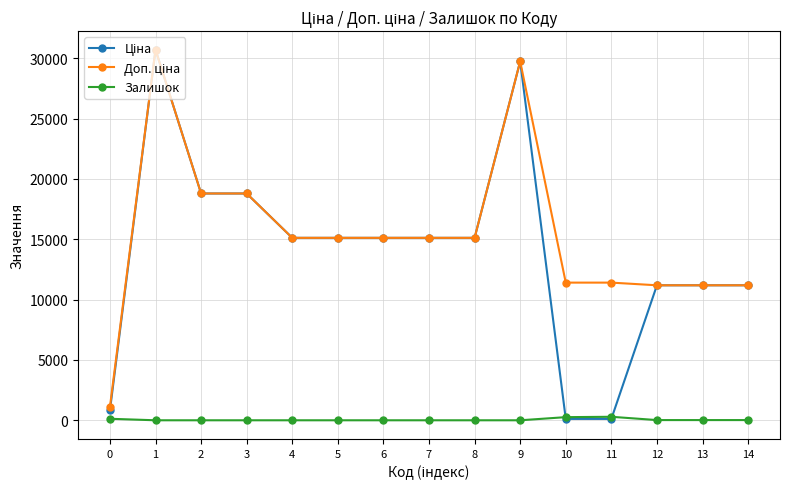

What is the difference between the highest and lowest values at 7?

15120.0